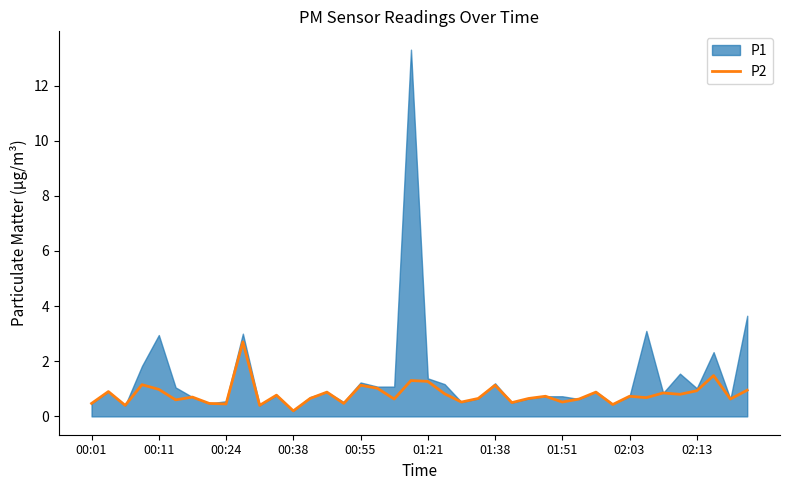

The P2 series shows 1.2 at 02:03. True or false?

False